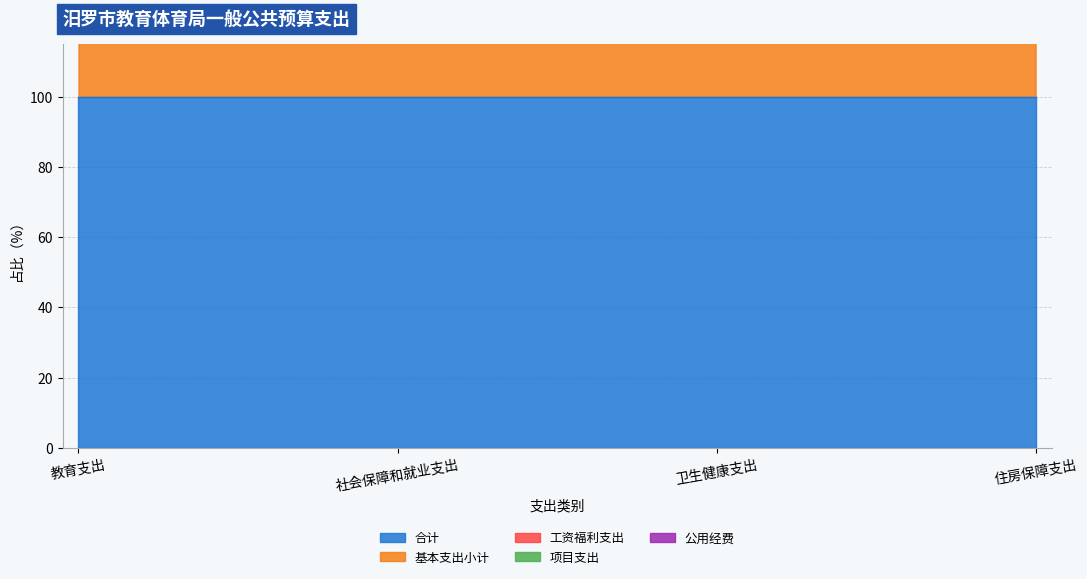

How many values in the 公用经费 series are below 299?

2